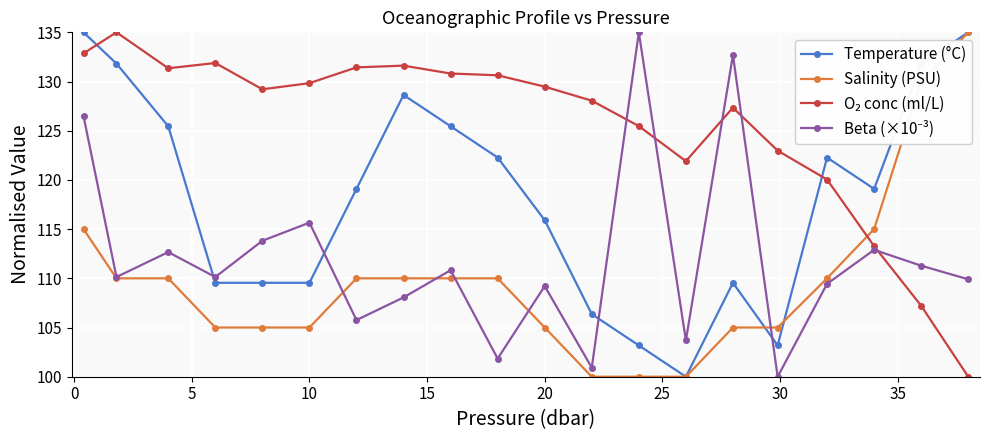

What is the maximum value for Salinity (PSU)?

135.0